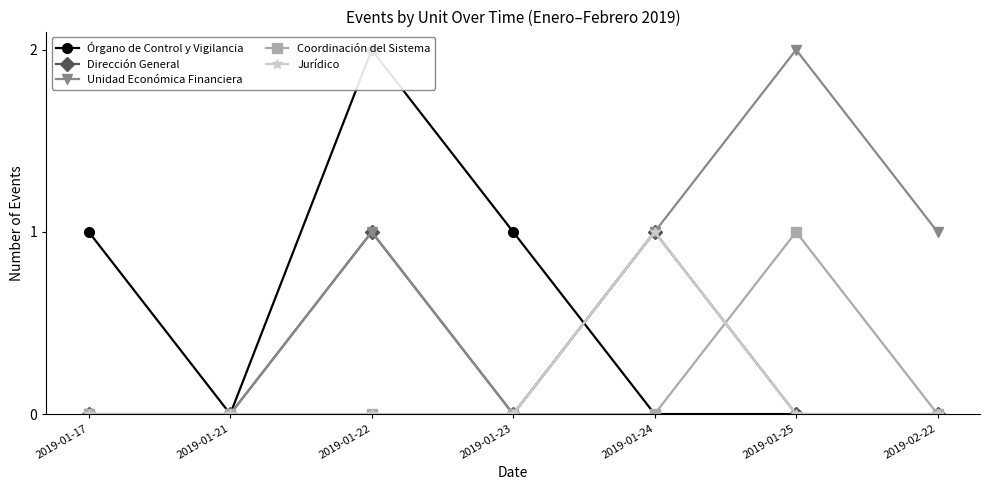

What is the difference between the second highest and second lowest values in the Dirección General series?

1